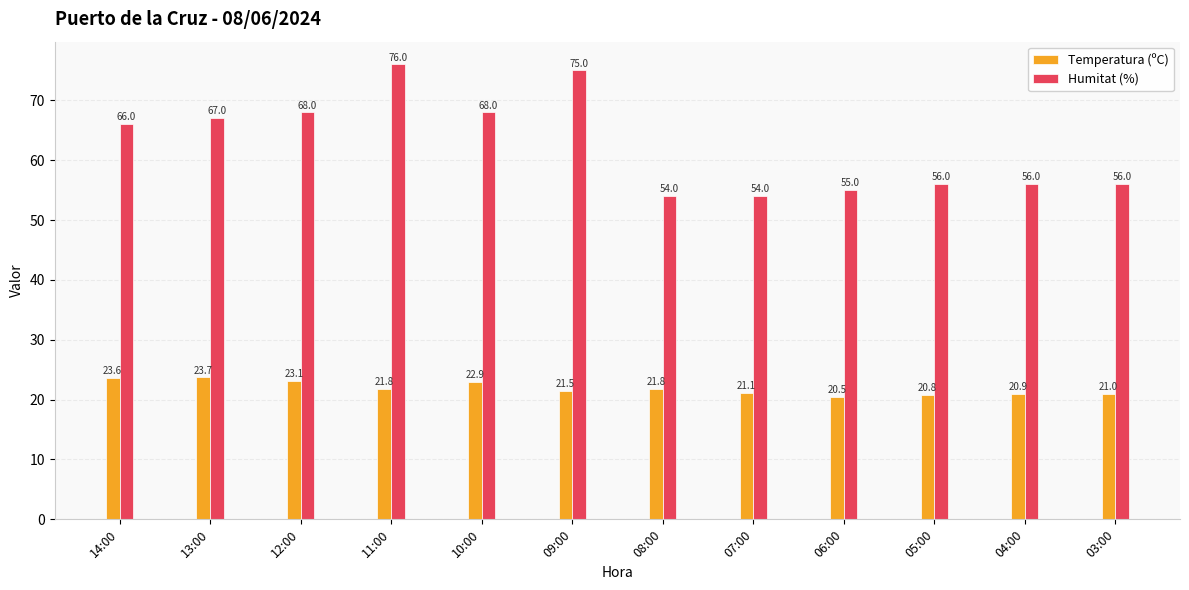

How many groups of bars are there?

12